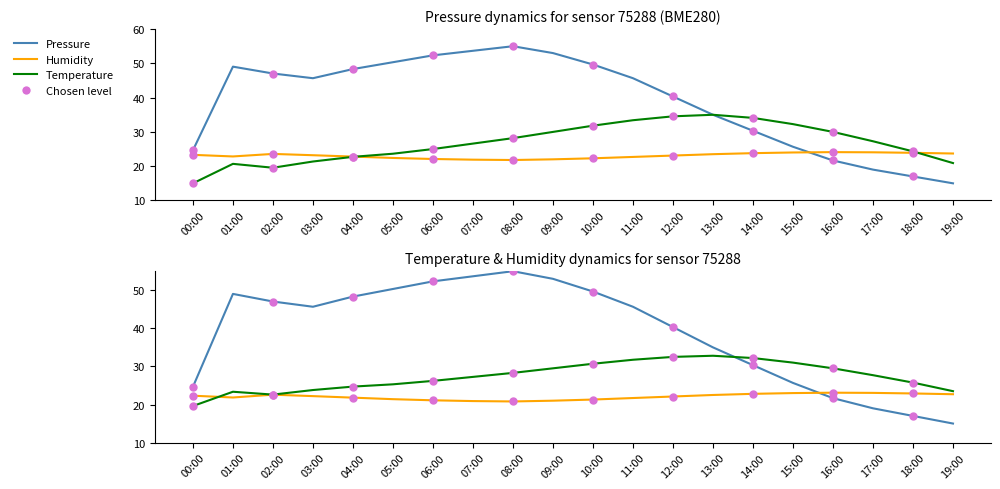

Is the value of Pressure at 02:00 greater than the value of Temperature at 16:00?

Yes